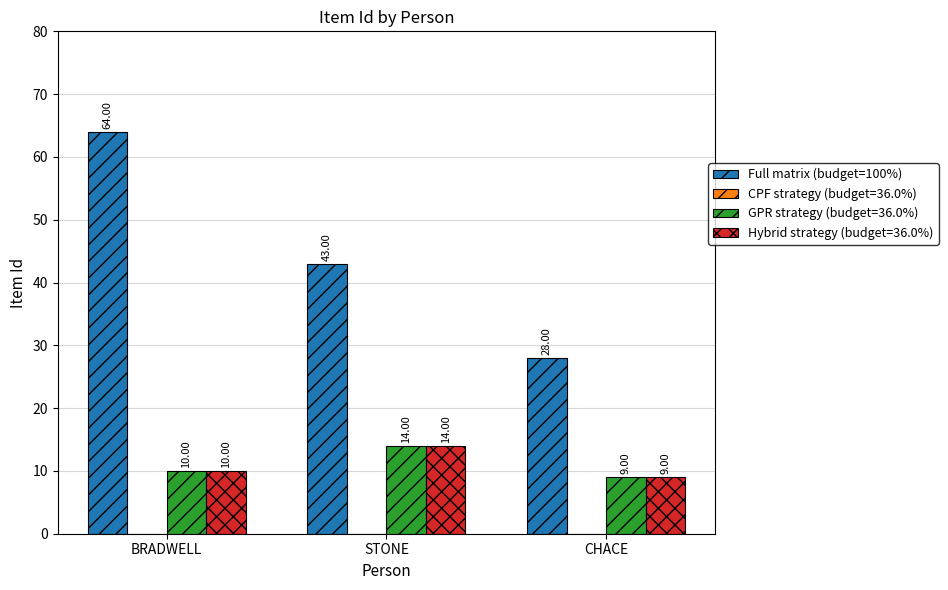

Which series has the largest total across all categories?

Full matrix (budget=100%)